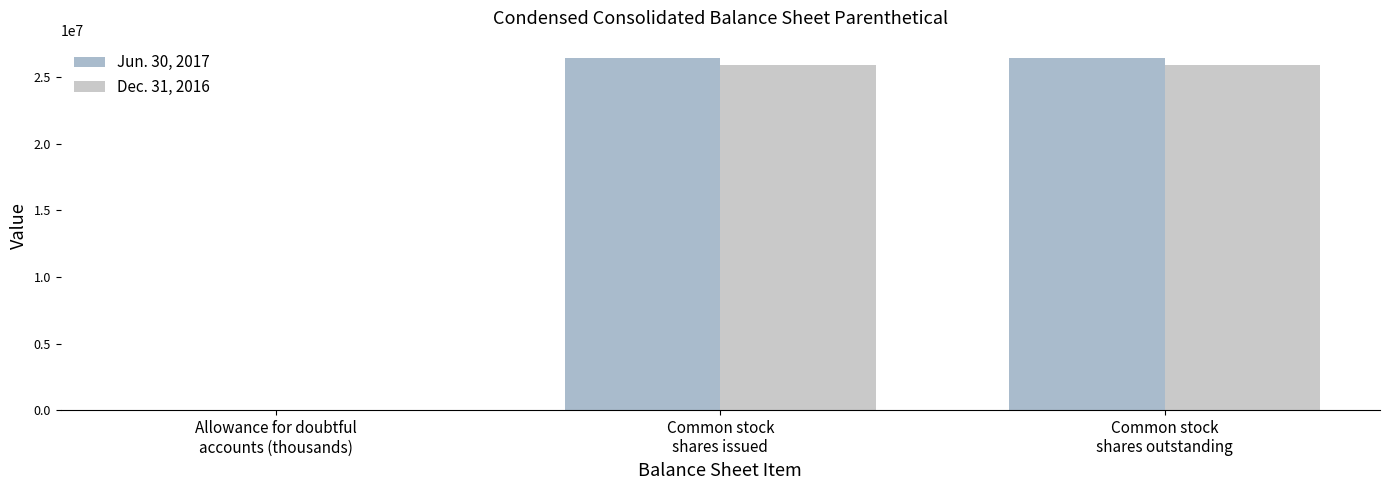

How many groups of bars are there?

3